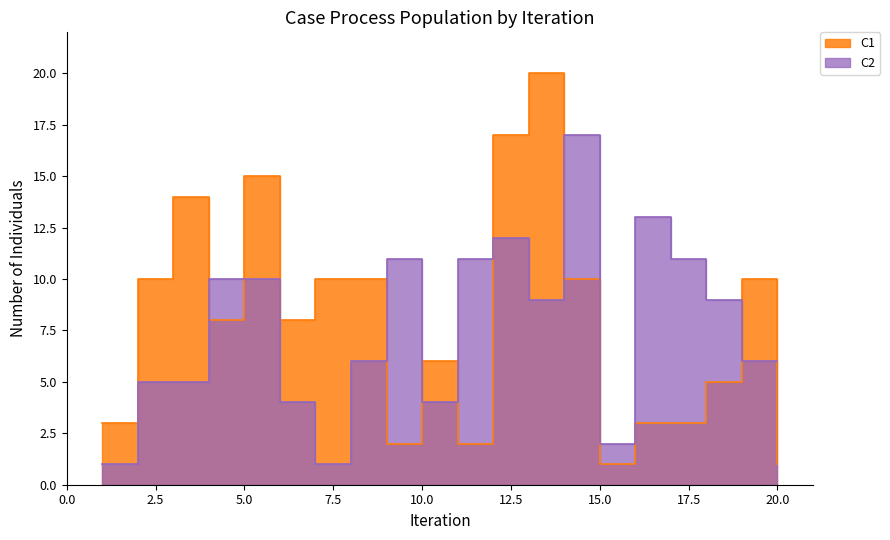

How many times do C2 and C1 cross each other?

9